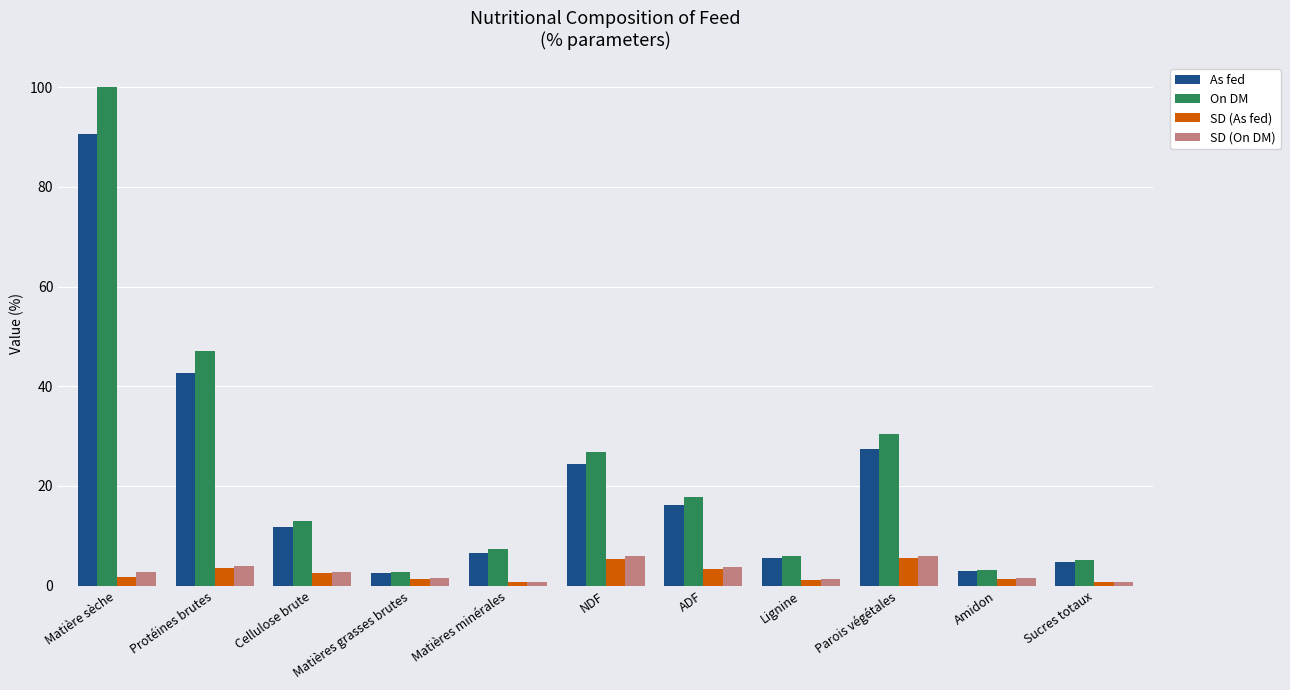

How many bars are there in total?

44